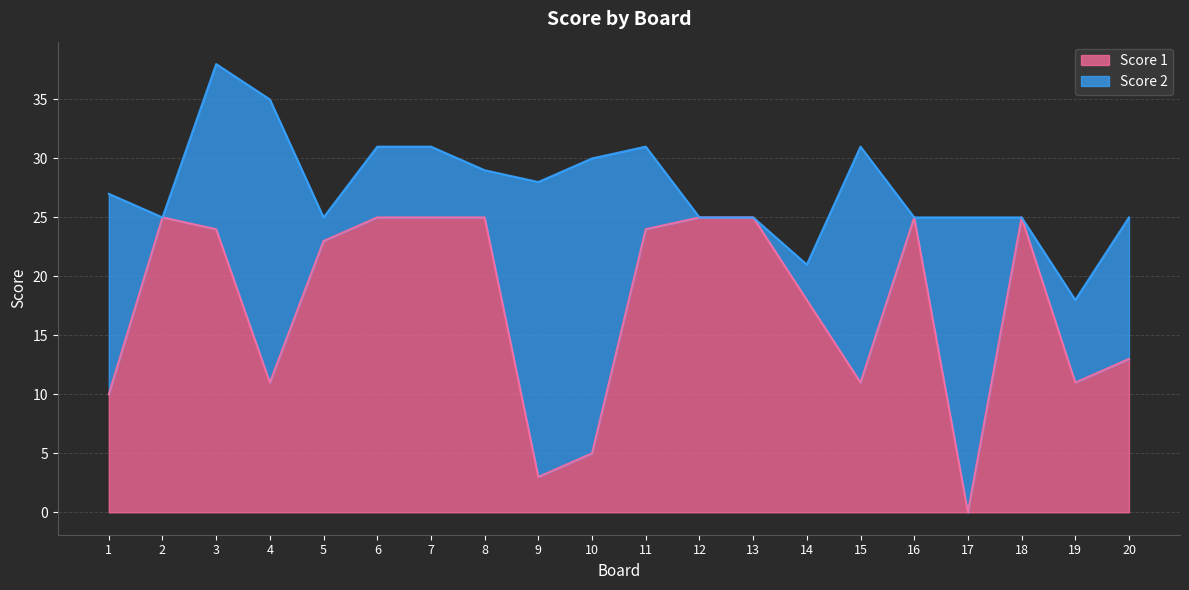

The value at 18 is 6. True or false?

False